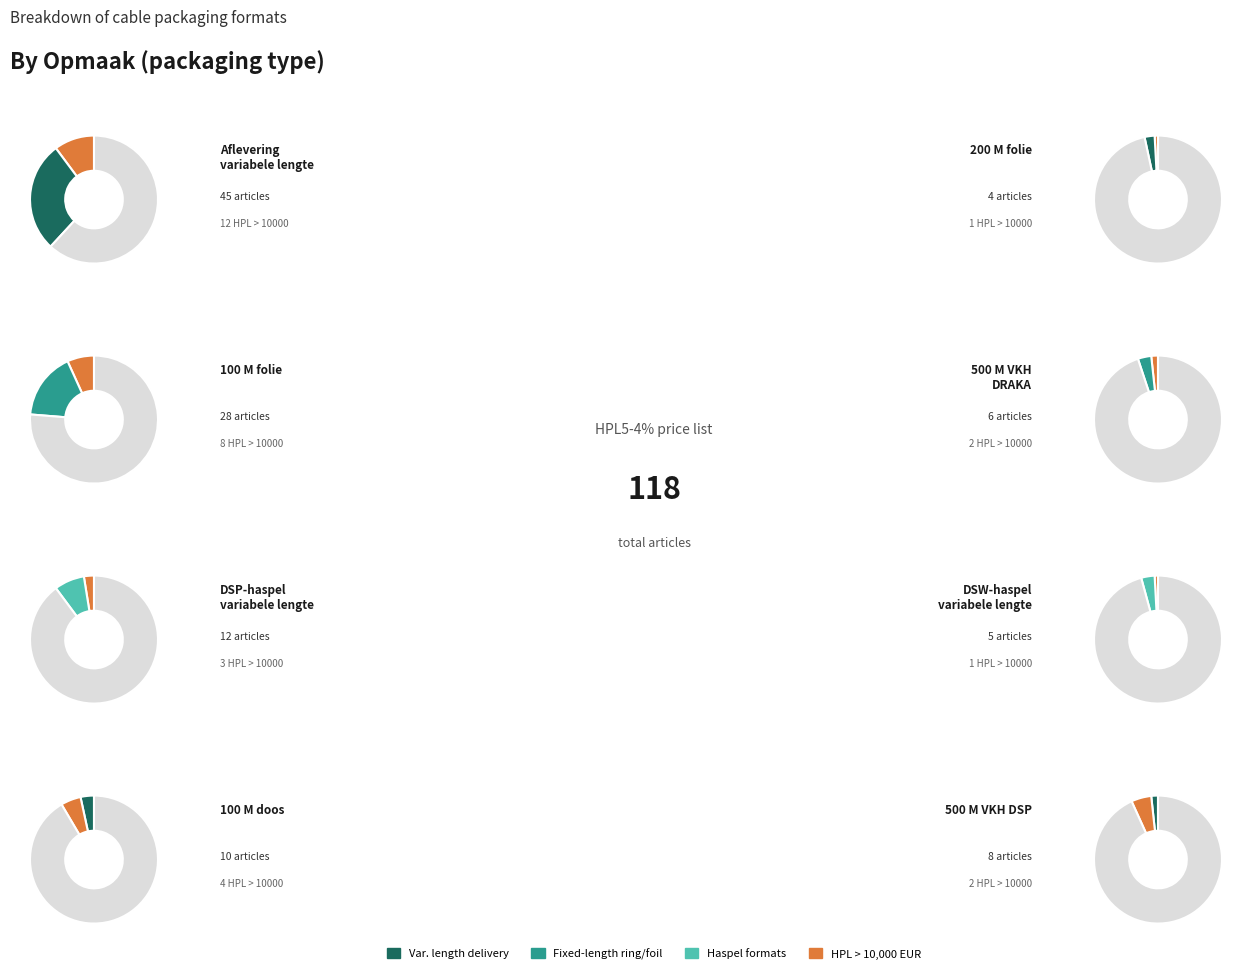

How many slices are in this pie chart?

8